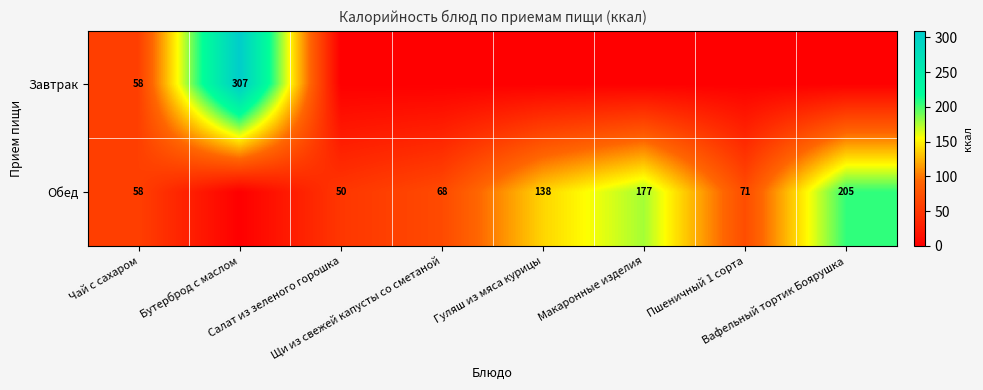

How many distinct data groups are displayed?

2